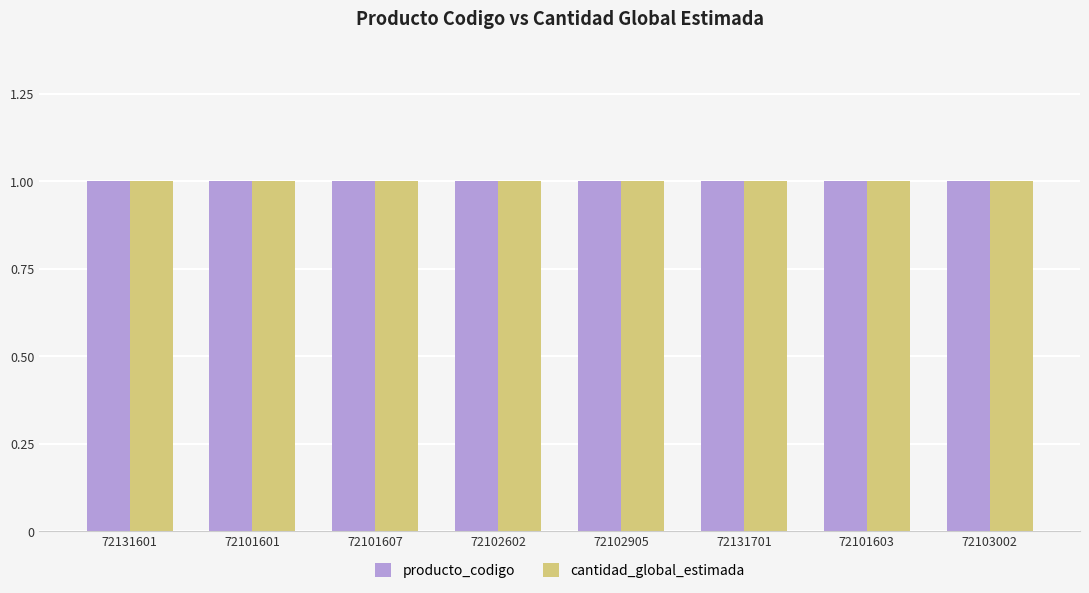

True or false: producto_codigo has a value of 1.5 at 72131701.

False